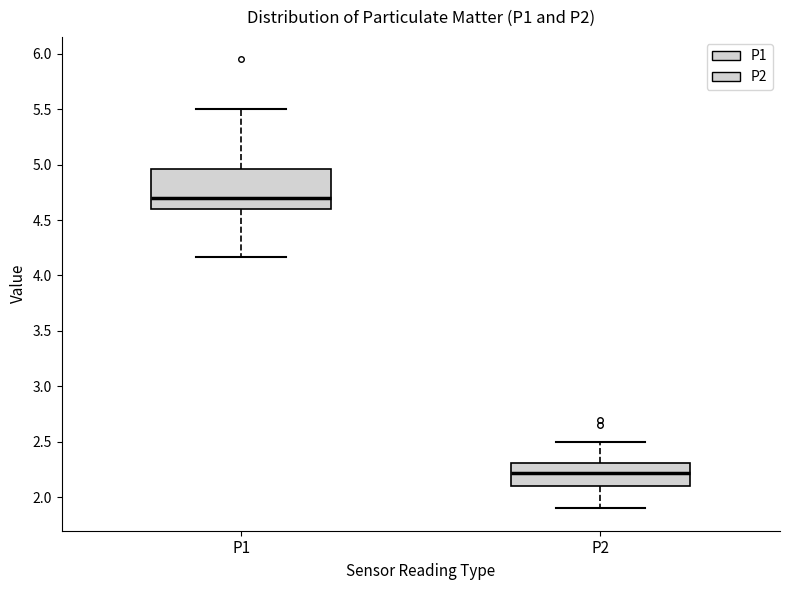

Which box has the highest median line?

P1